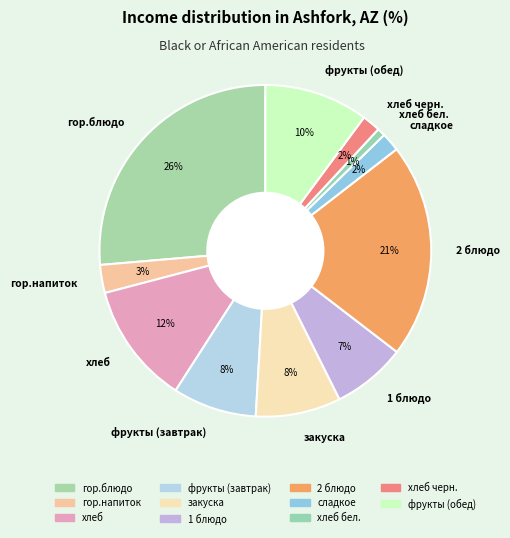

How many segments does this pie chart have?

11